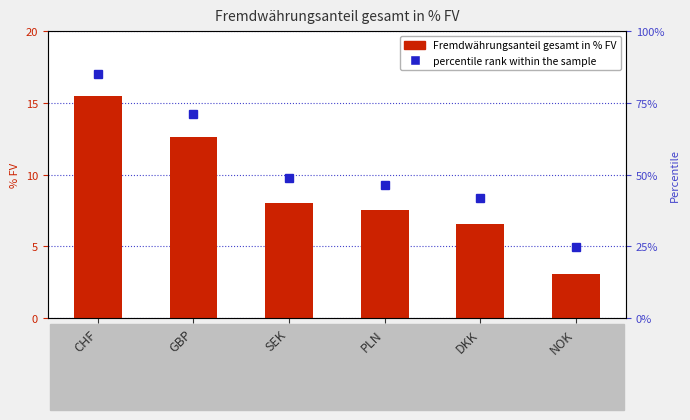

What is the label of the 1st bar from the right?

NOK